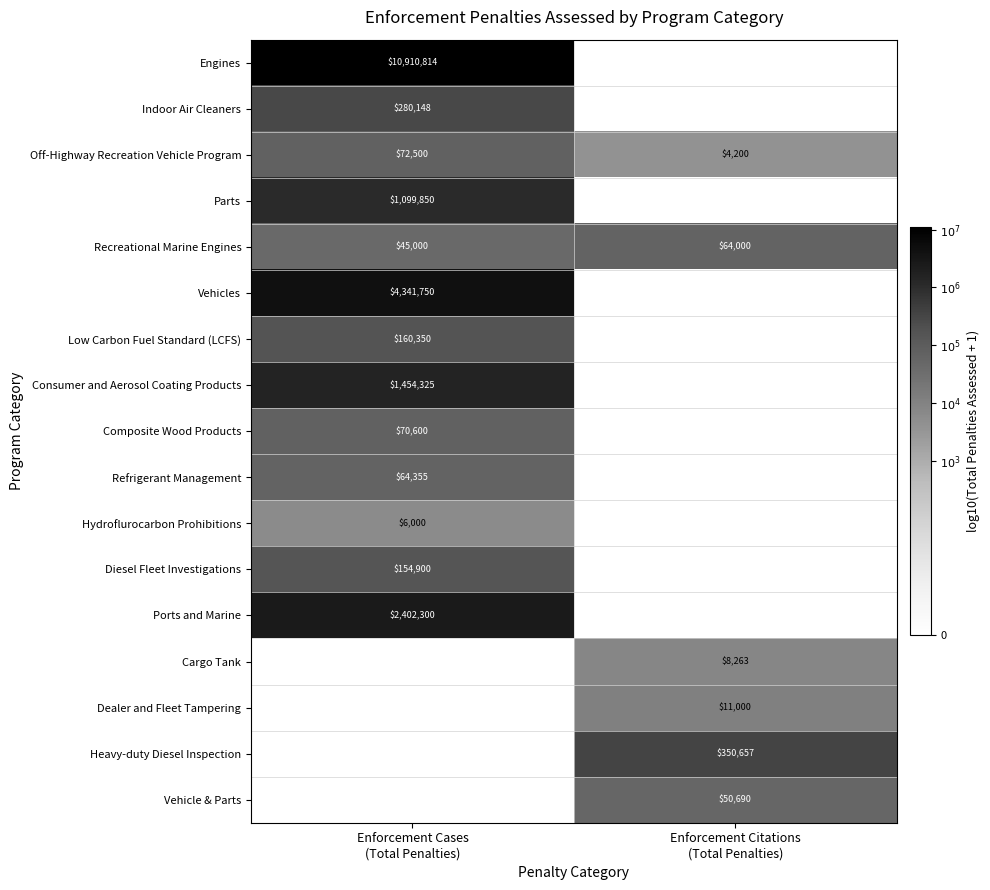

At which category is the sum across all series the highest?

Enforcement Cases
(Total Penalties)